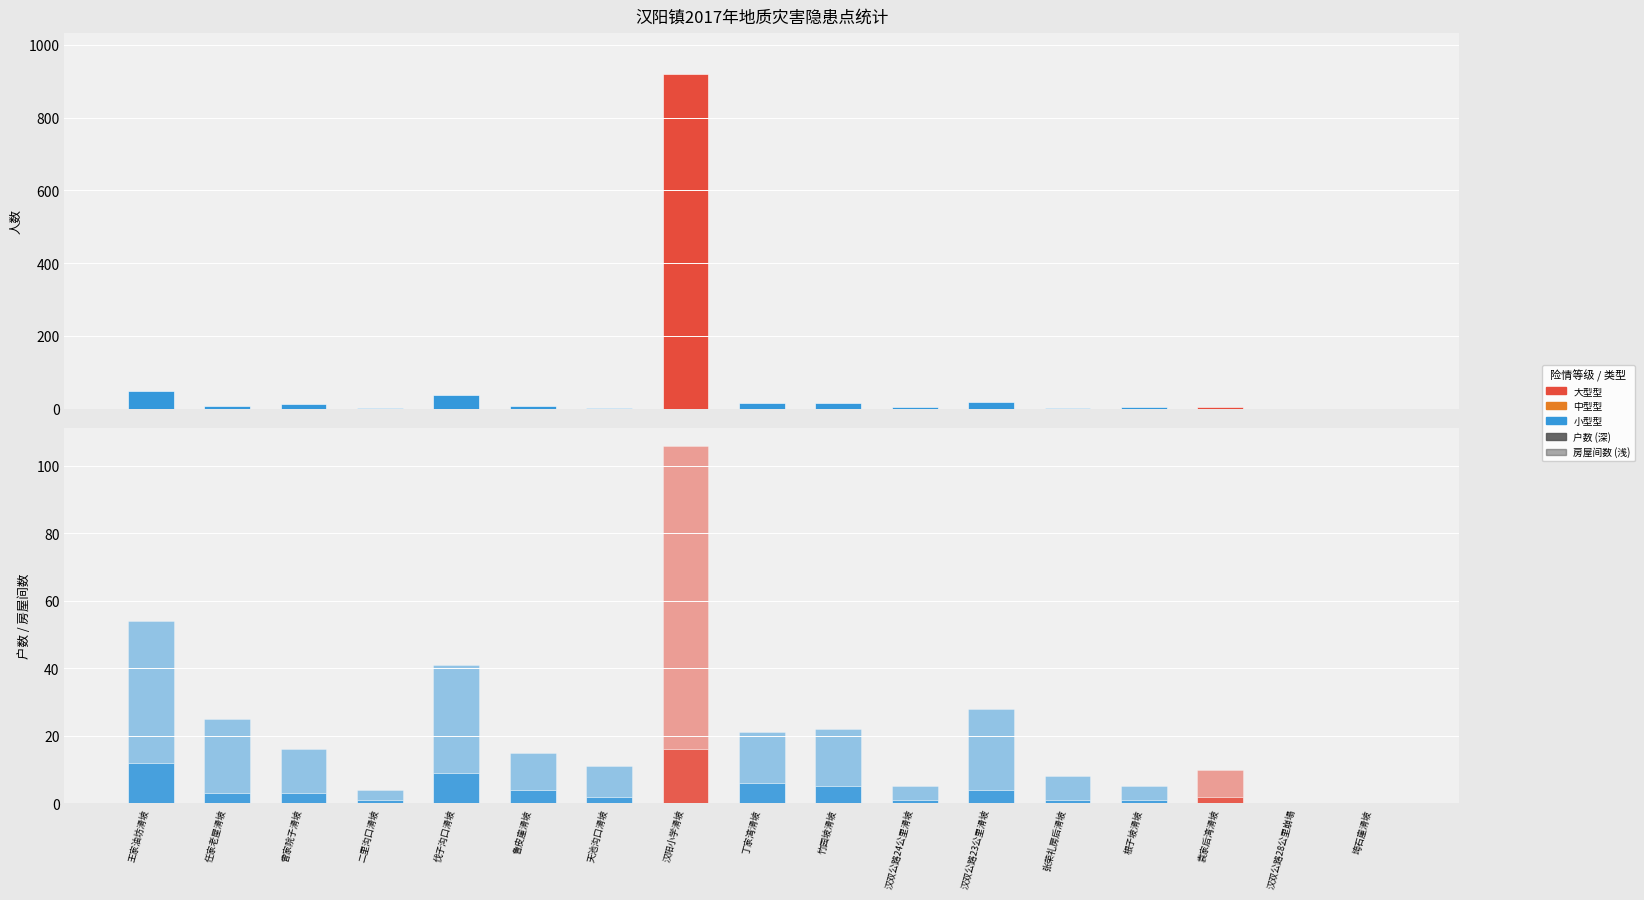

How many data points in 户数 are above 3?

7